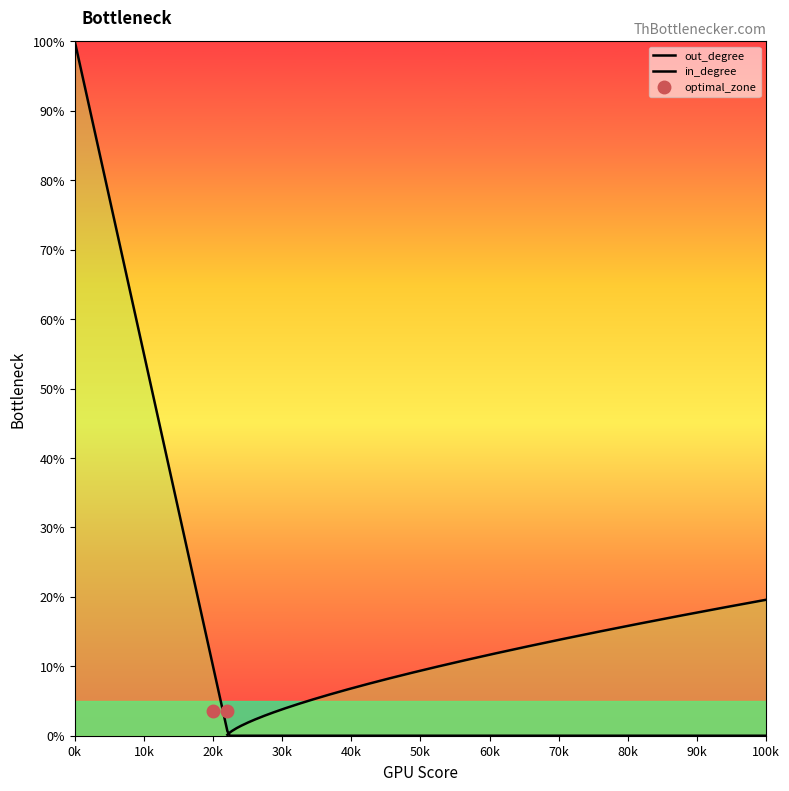

True or false: curve_right and curve_left intersect in this chart.

False